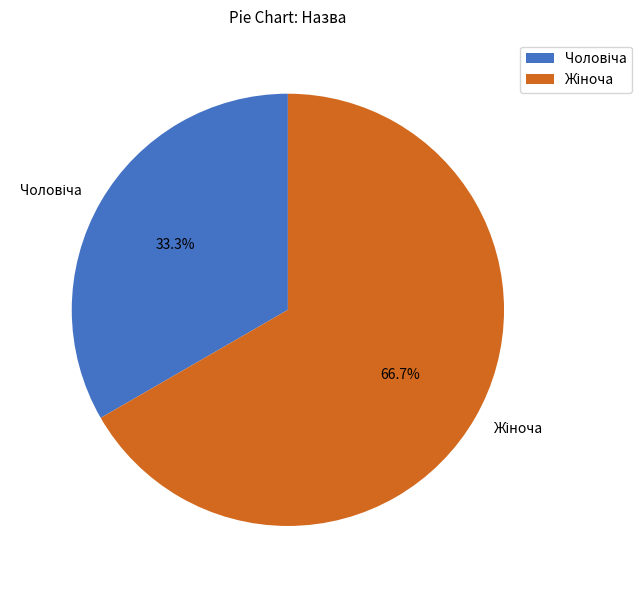

Is there a majority slice in this chart?

Yes